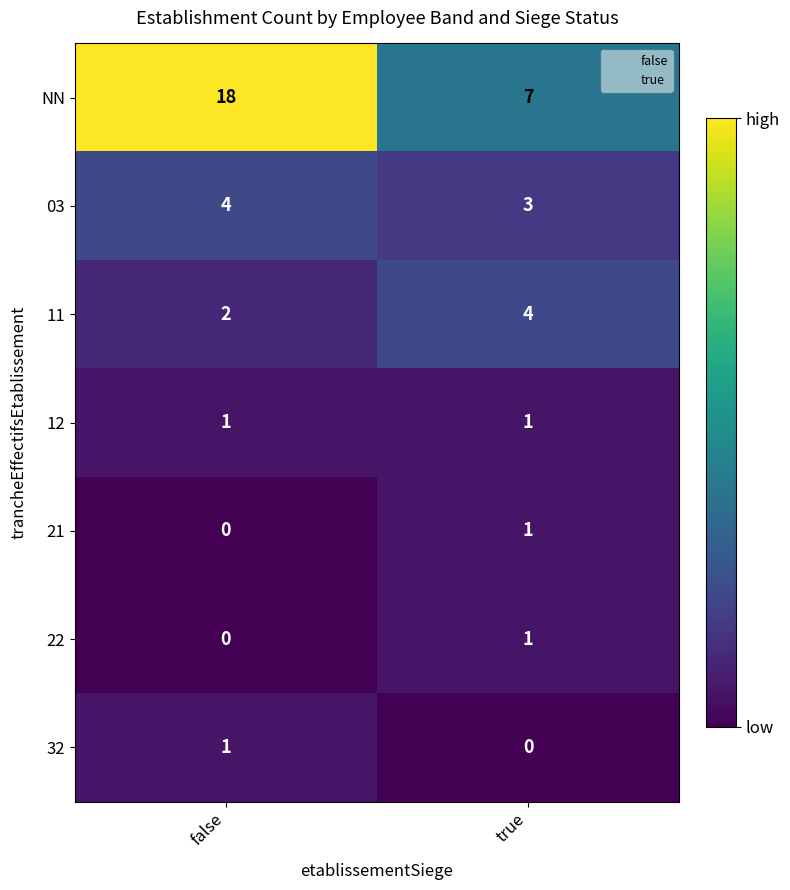

Which series changed the most between false and true?

NN